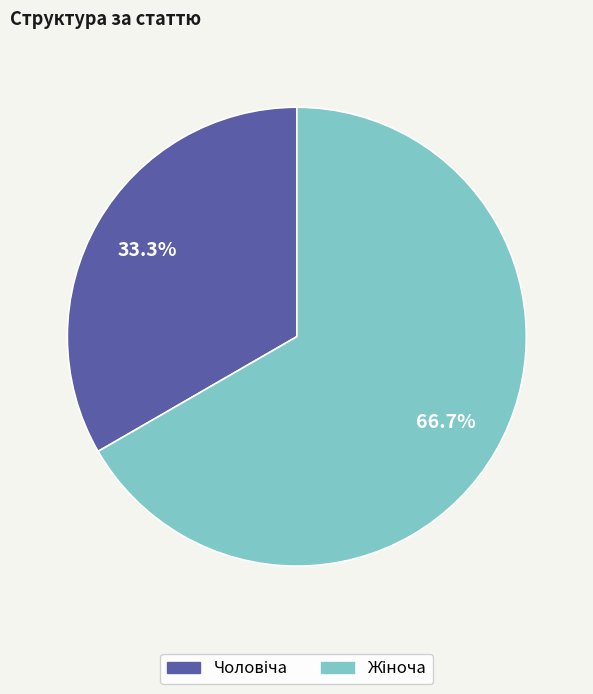

Does any single category account for the majority?

Yes